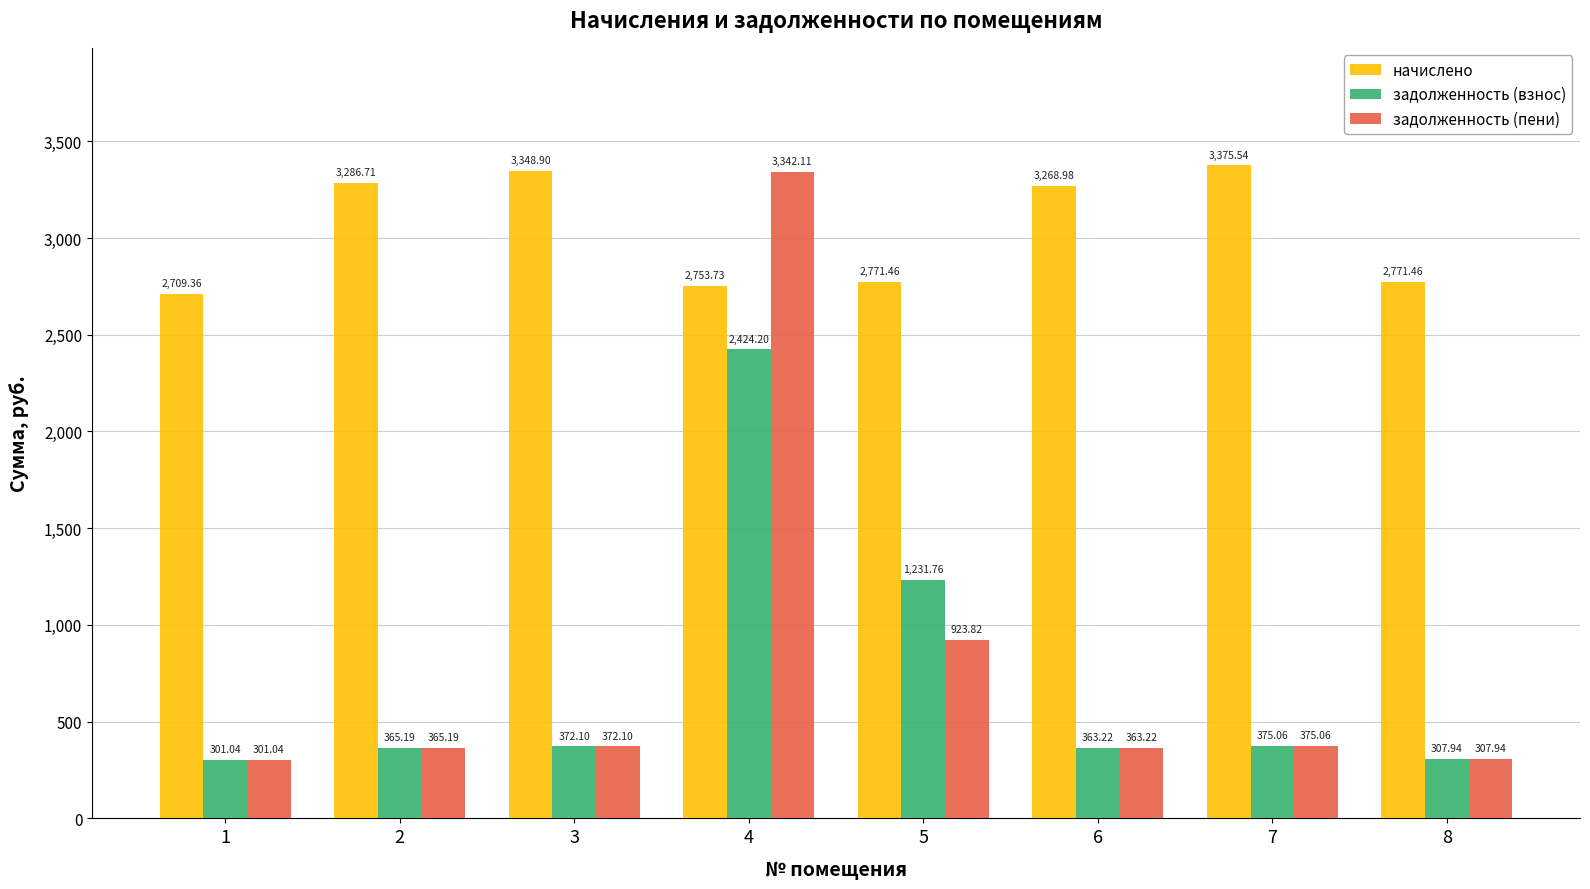

What is the sum of all задолженность (взнос) values?

5740.5